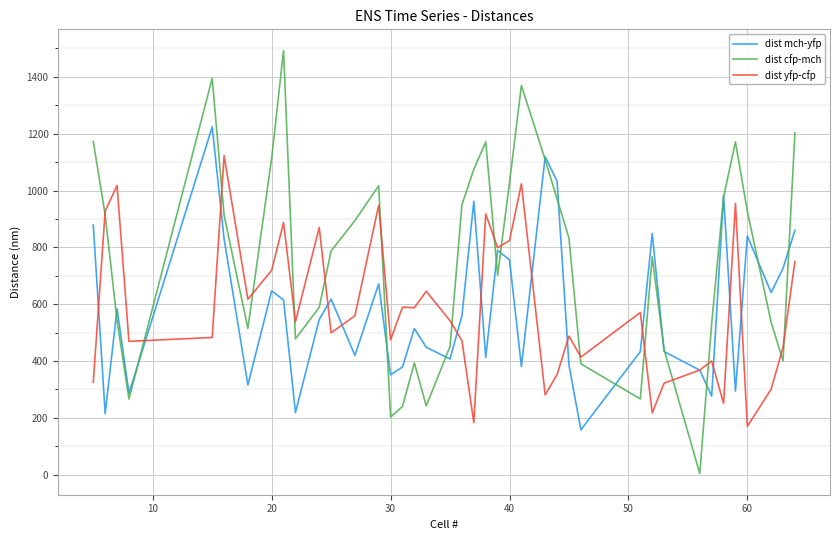

How many categories are shown in the chart?

40